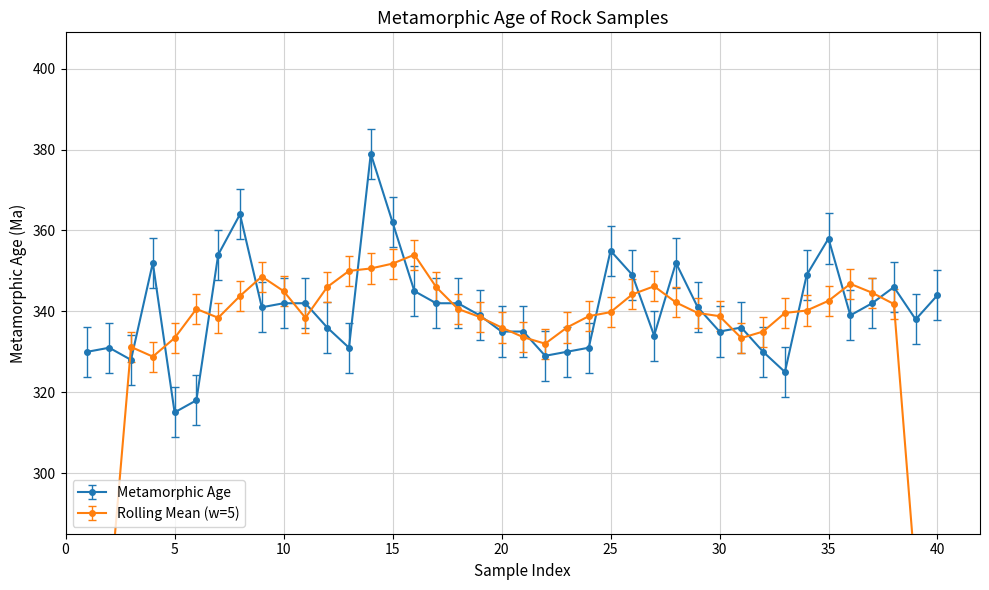

Rank the categories by value from lowest to highest.

5, 6, 33, 3, 22, 1, 23, 32, 2, 13, 24, 27, 20, 21, 30, 12, 31, 39, 19, 36, 9, 29, 10, 11, 17, 18, 37, 40, 16, 38, 26, 34, 4, 28, 7, 25, 35, 15, 8, 14